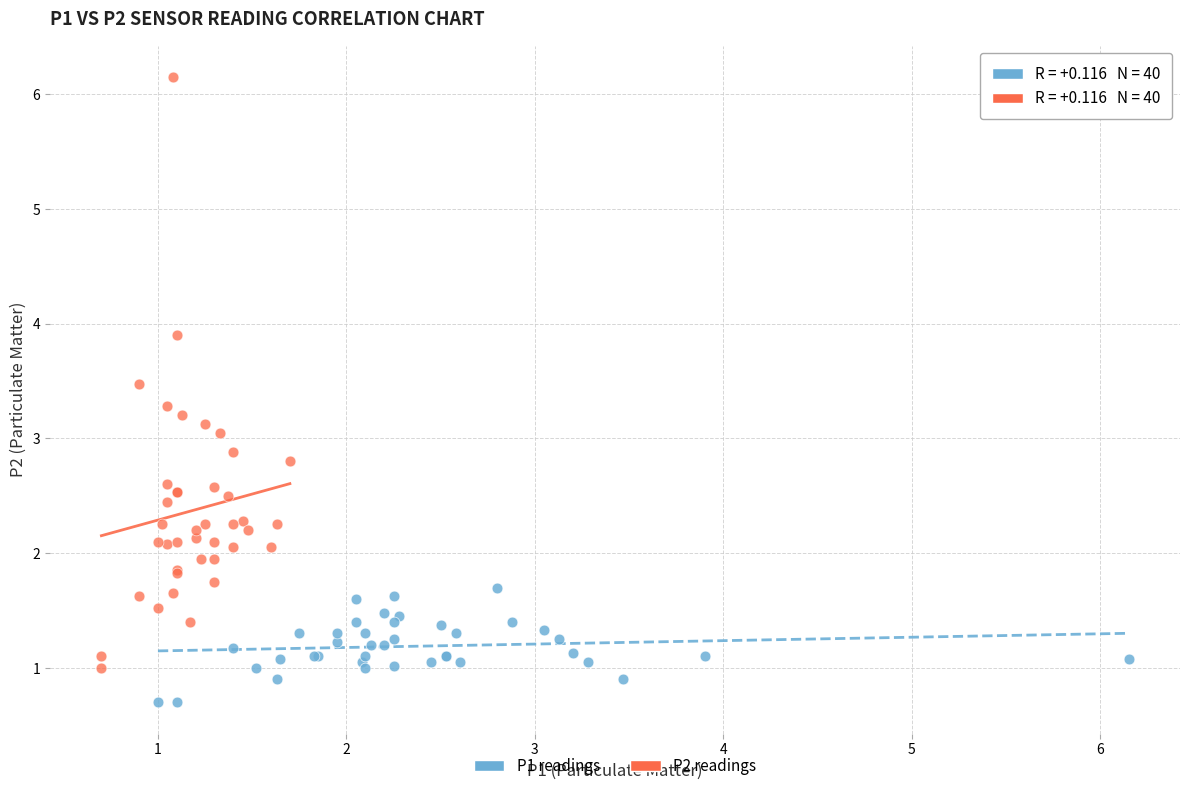

What are all the series names shown in the legend?

P1 readings, P2 readings